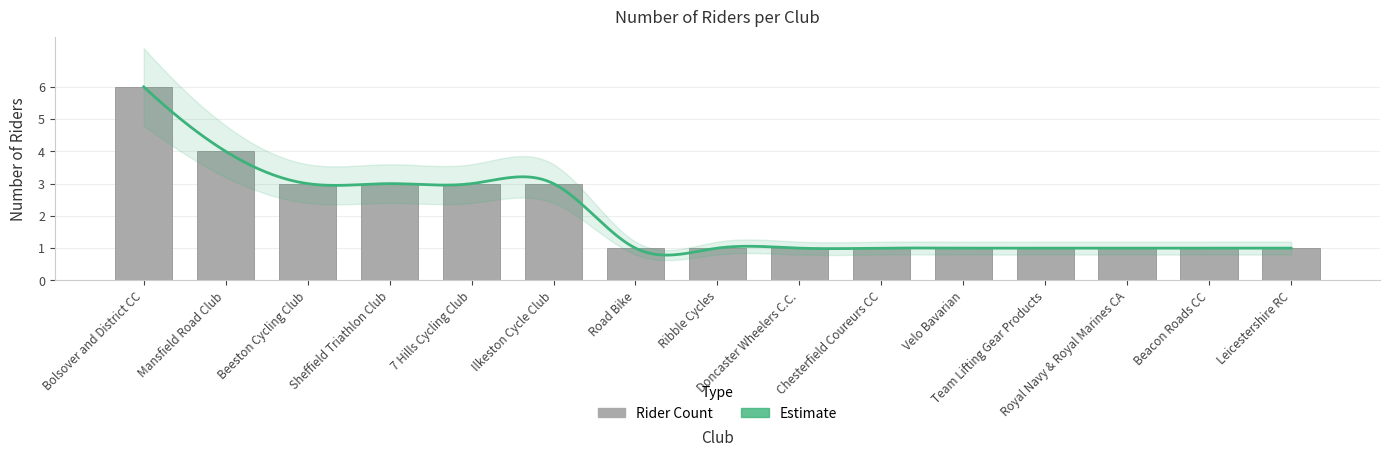

Between Ilkeston Cycle Club and Team Lifting Gear Products, which is larger?

Ilkeston Cycle Club